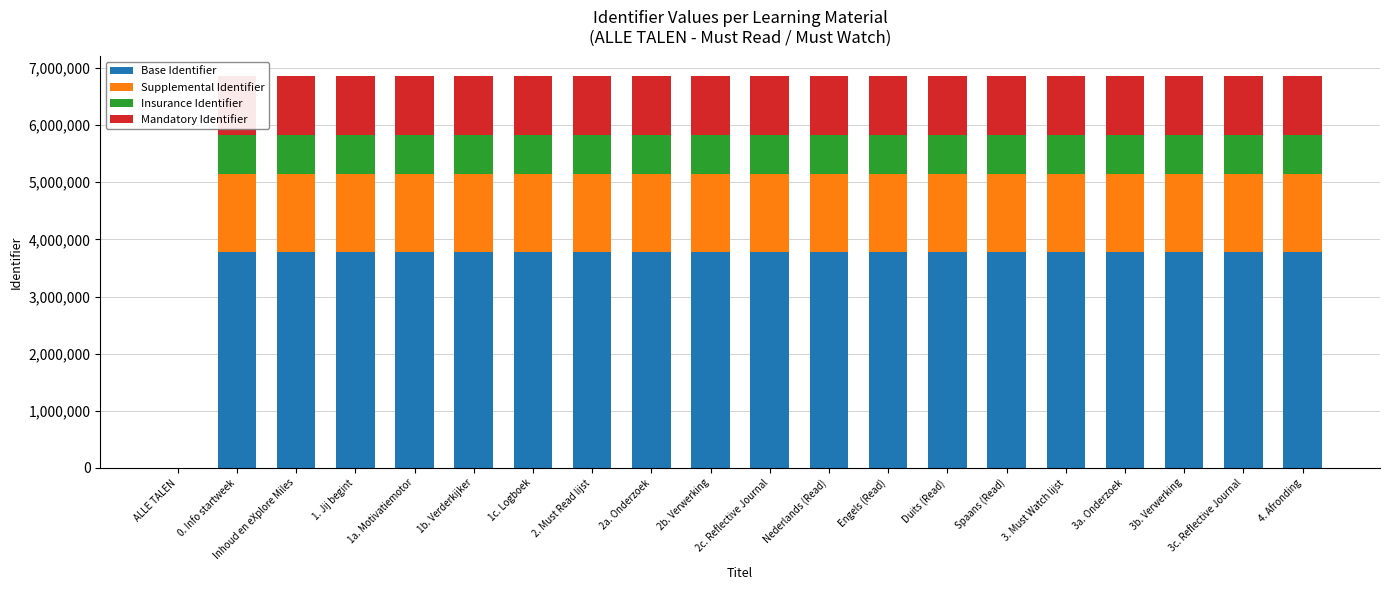

Is it true that Base Identifier equals 3772047.4 at Inhoud en eXplore Miles?

True